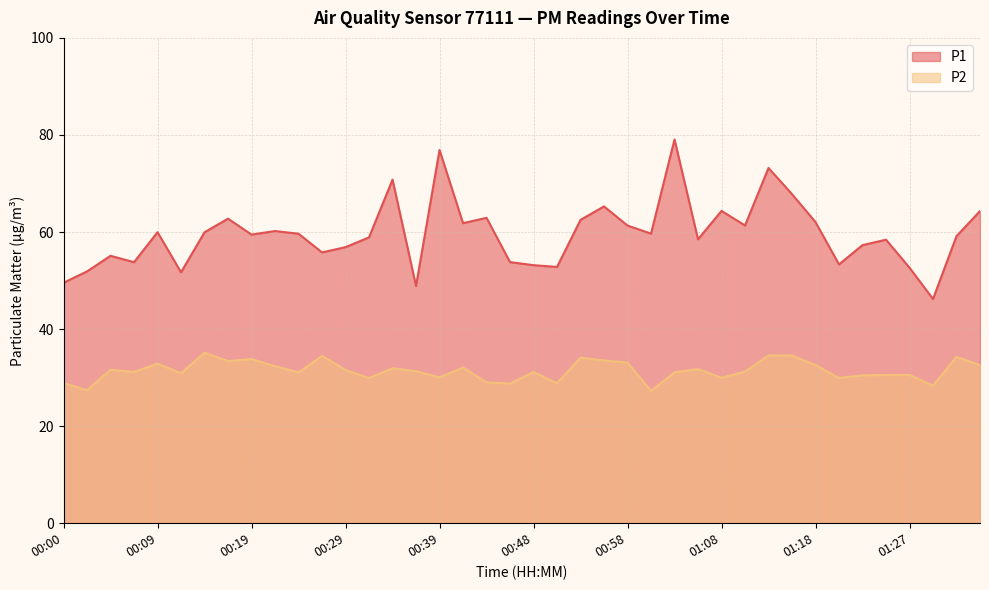

Is it true that P2 equals 32.6 at 01:35?

True